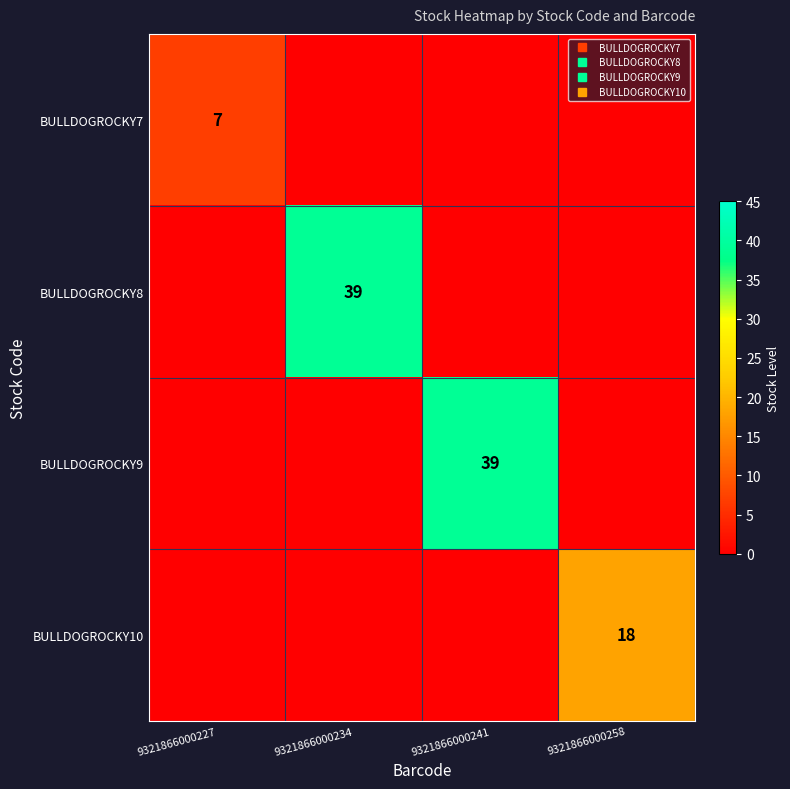

Between 9321866000227 and 9321866000258, which is larger?

9321866000227